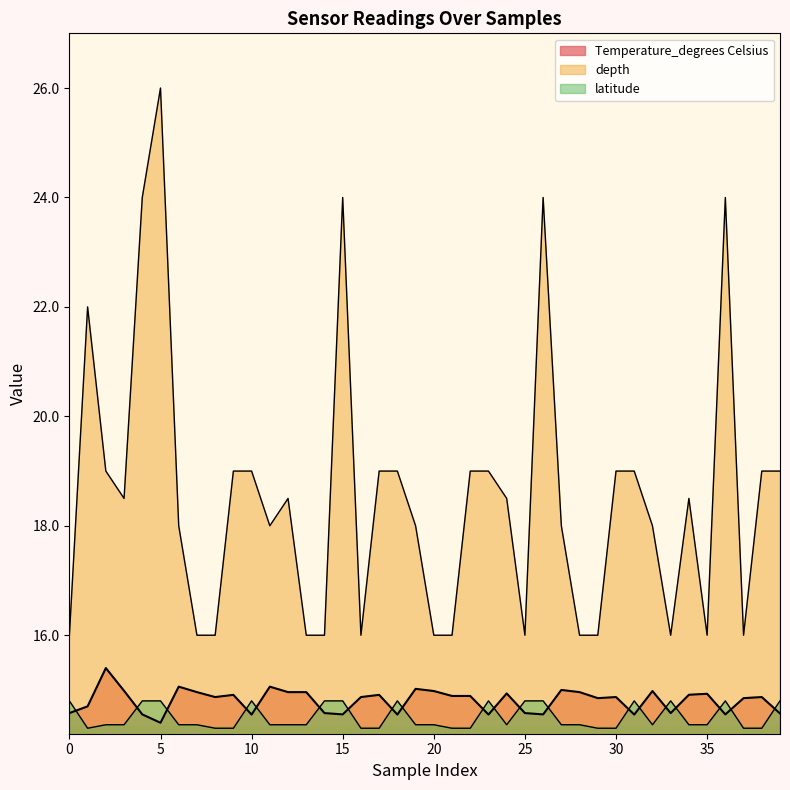

What is the maximum value shown in the chart?

26.0